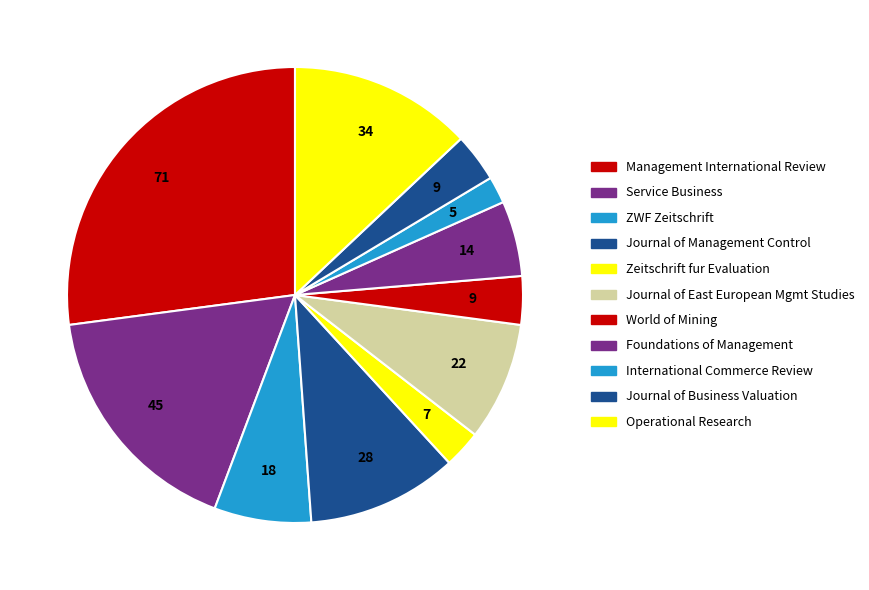

Which category has the biggest portion of the pie?

Management International Review